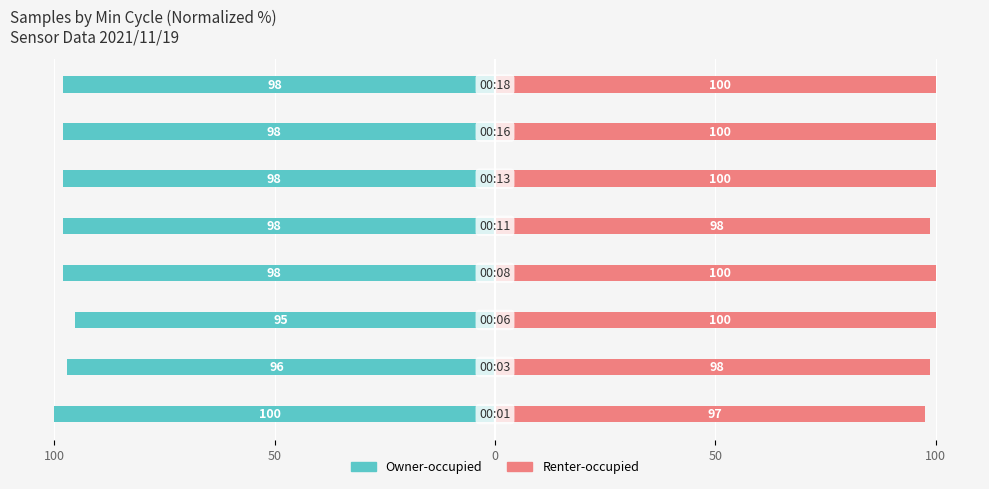

Which series has the largest total across all categories?

Renter-occupied